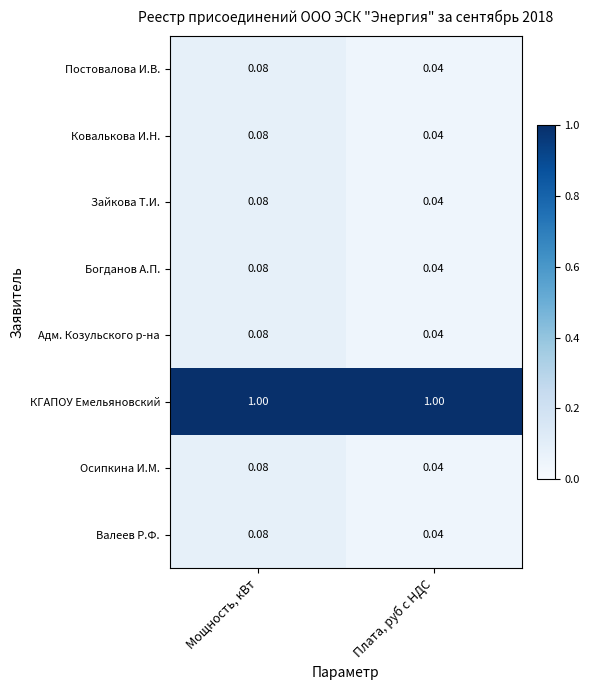

What is the spread (max minus min) of values at Плата, руб с НДС?

1.0